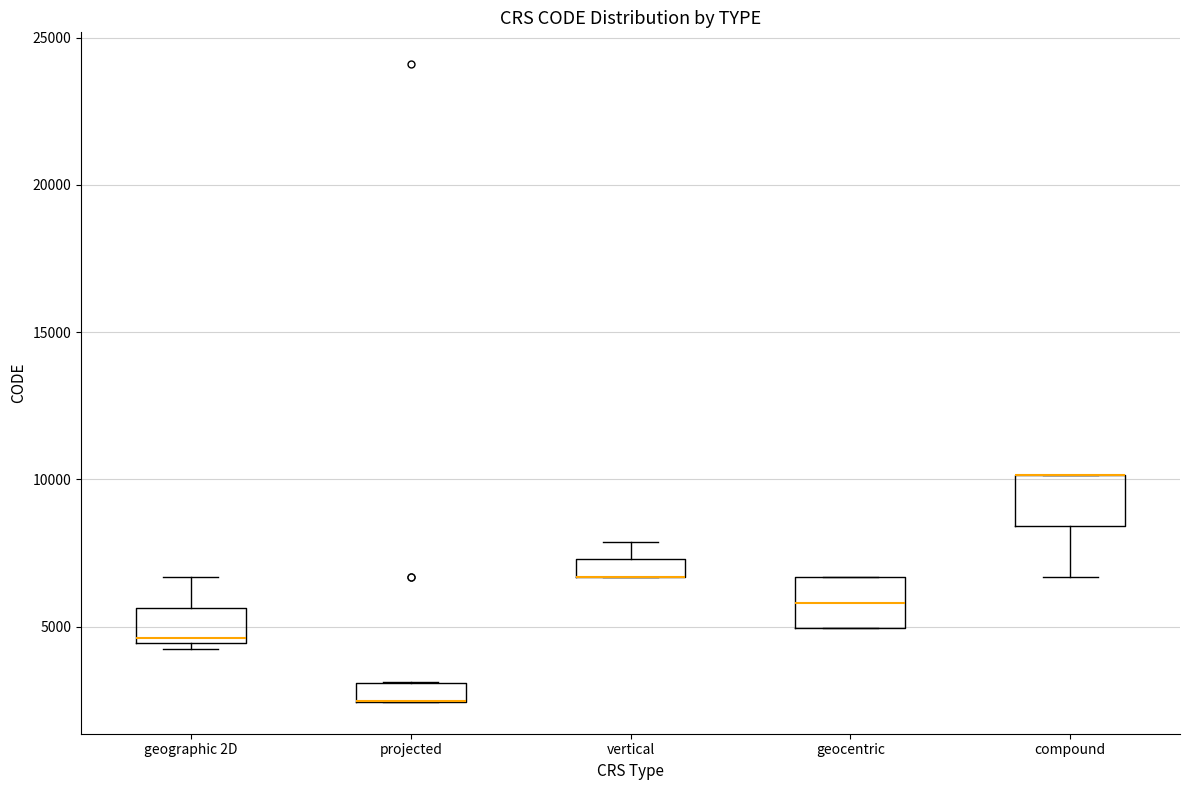

Where is the lower edge of the box for vertical on the y-axis? The values are not printed on the chart, so give them approximately, as read against the axis.

6500